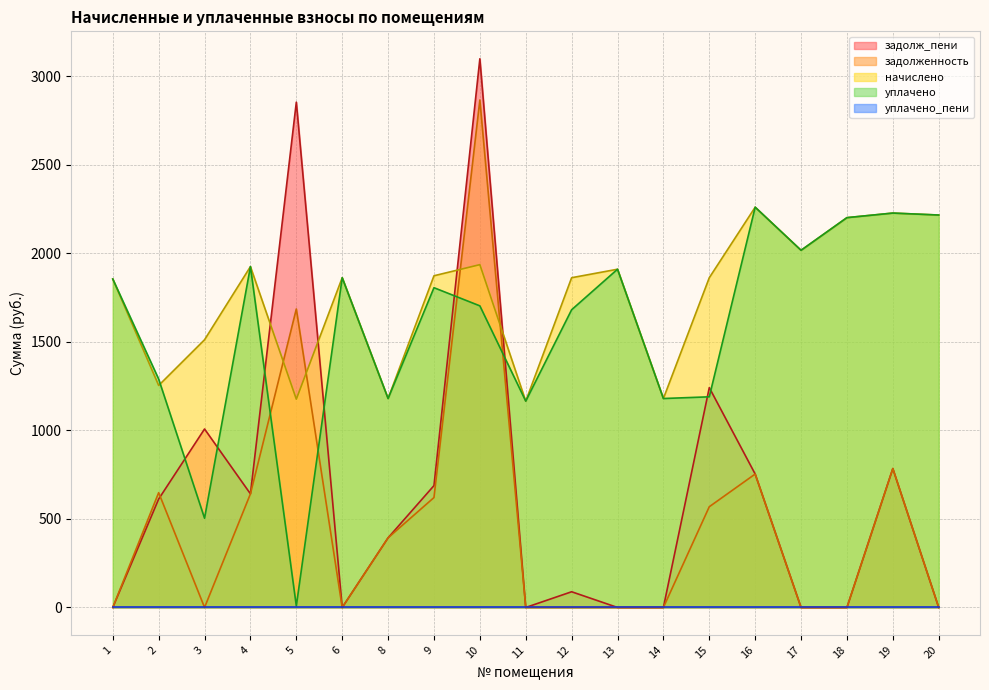

Is it true that задолженность equals -1250.7 at 1?

False